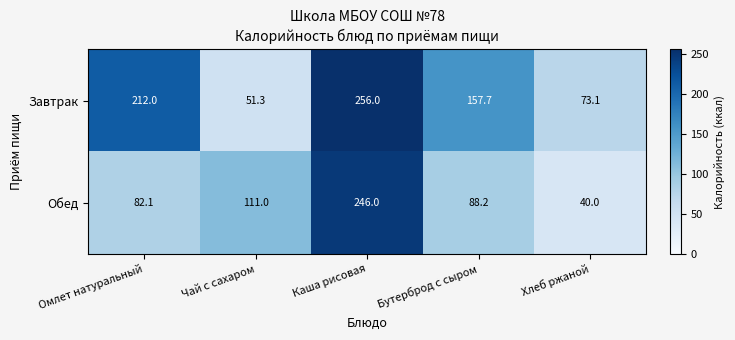

The value of Завтрак at Бутерброд с сыром is 157.7. True or false?

True